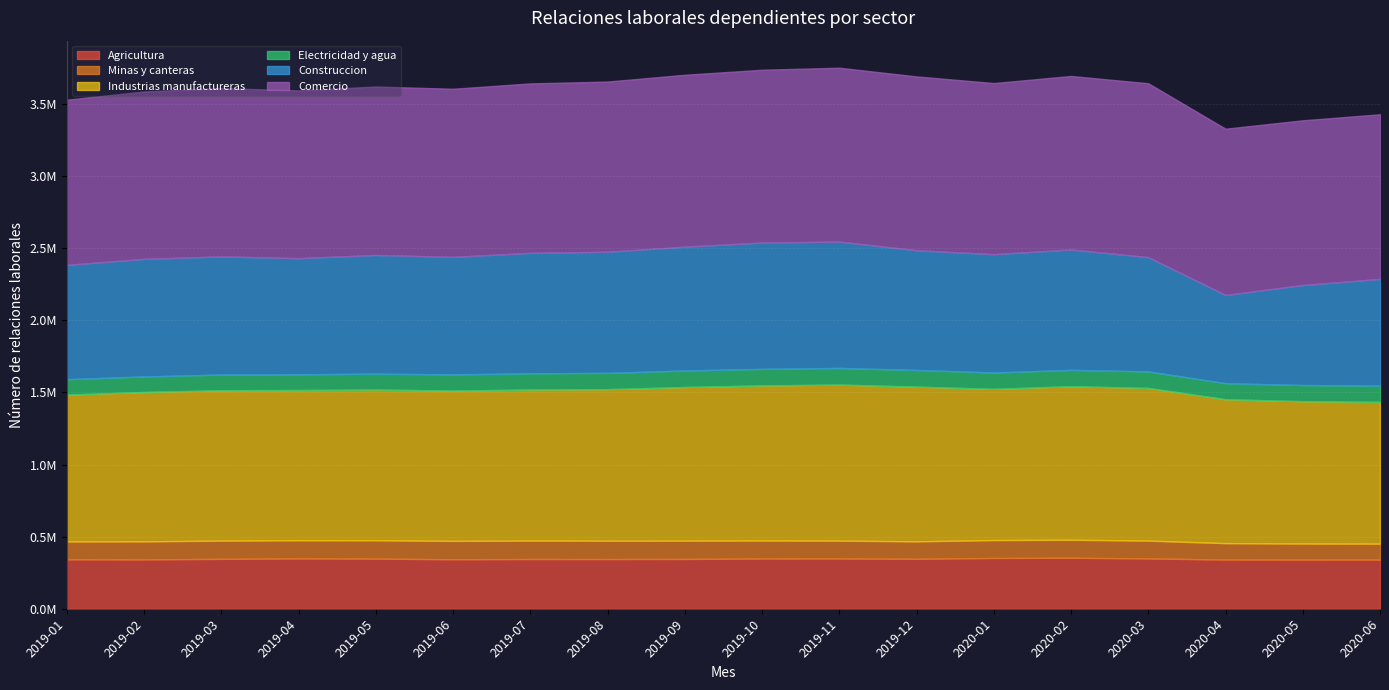

True or false: Agricultura and Minas y canteras intersect in this chart.

False